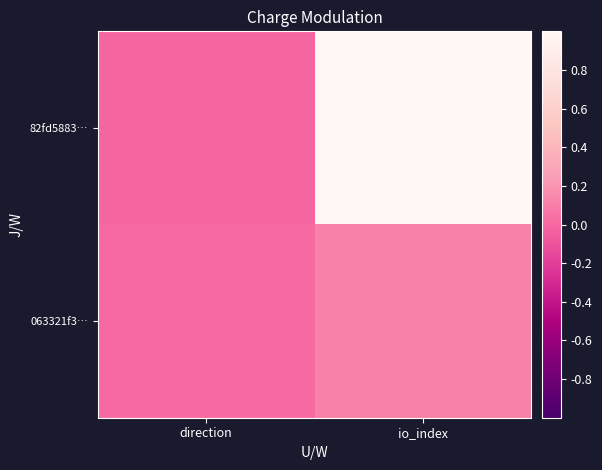

List the series in order of their peak value, highest first.

82fd5883…, 063321f3…